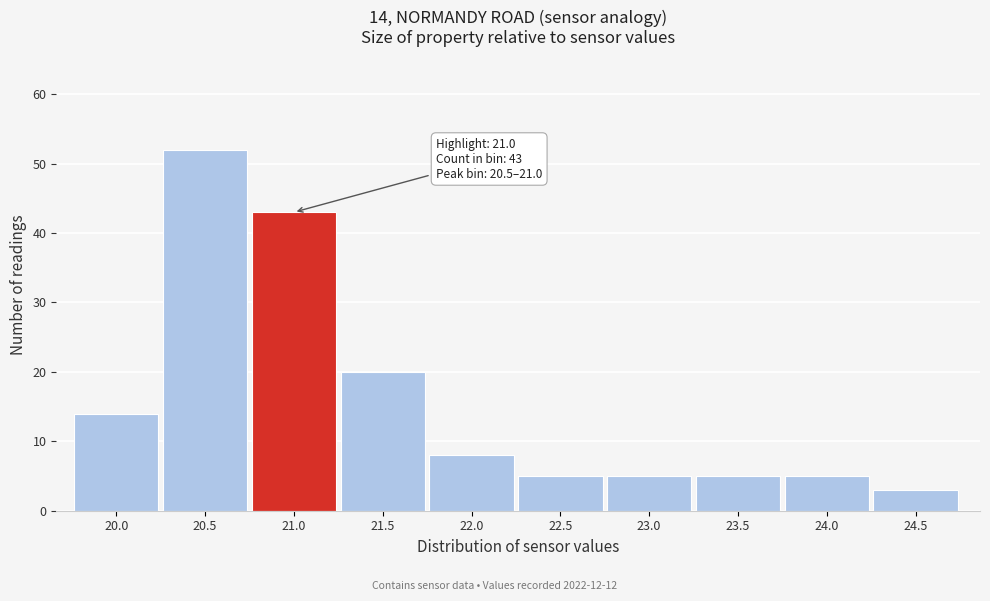

Reading left to right, list all the values displayed in this chart.

14	52	43	20	8	5	5	5	5	3